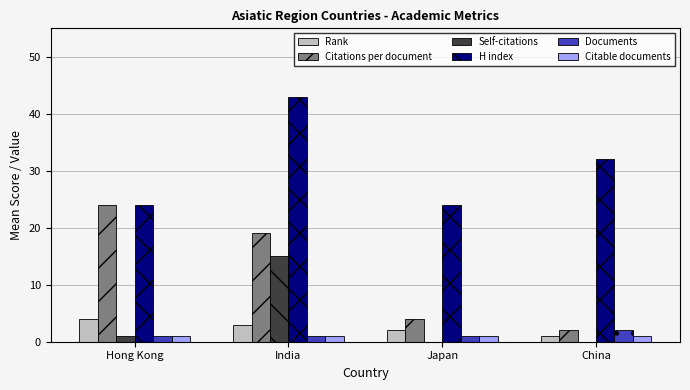

At which category does the chart reach its peak across all series?

India